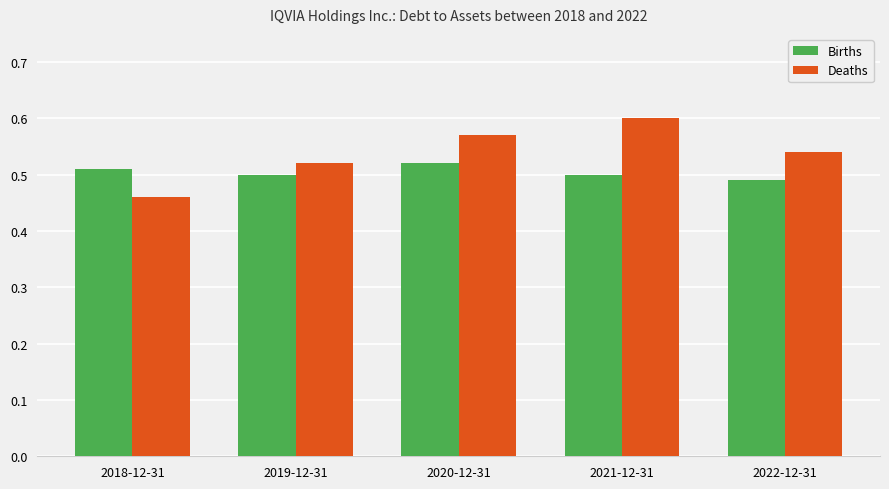

Count the Births values in the range 0 to 1.

5